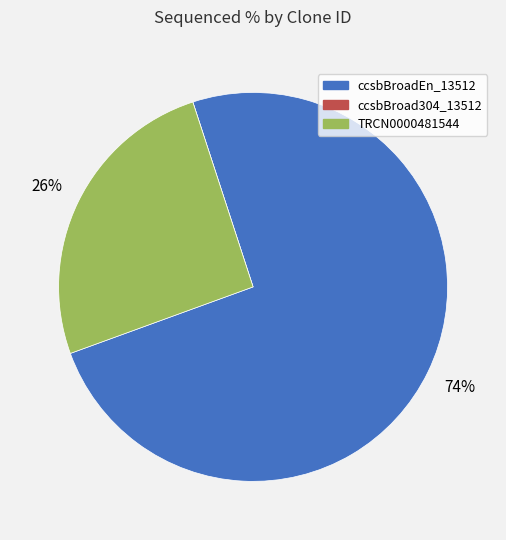

Do TRCN0000481544 and ccsbBroadEn_13512 together represent more than half of the pie?

Yes